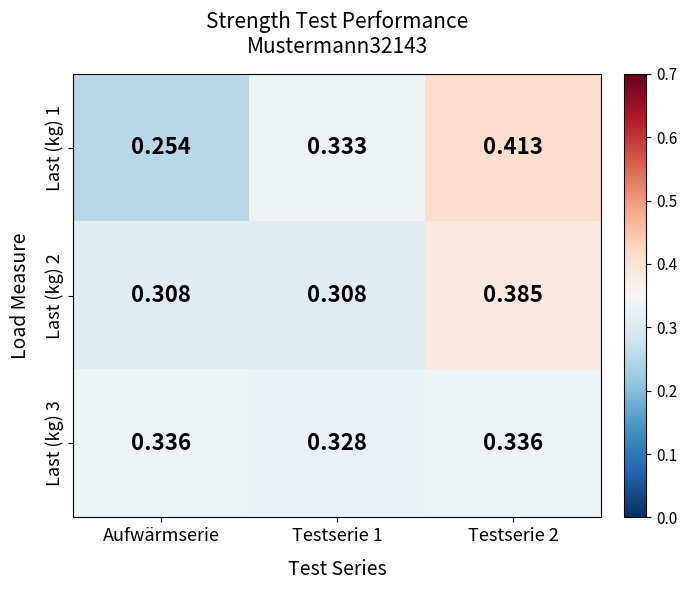

Is the value of Last (kg) 3 at Testserie 2 greater than the value of Last (kg) 2 at Testserie 2?

No